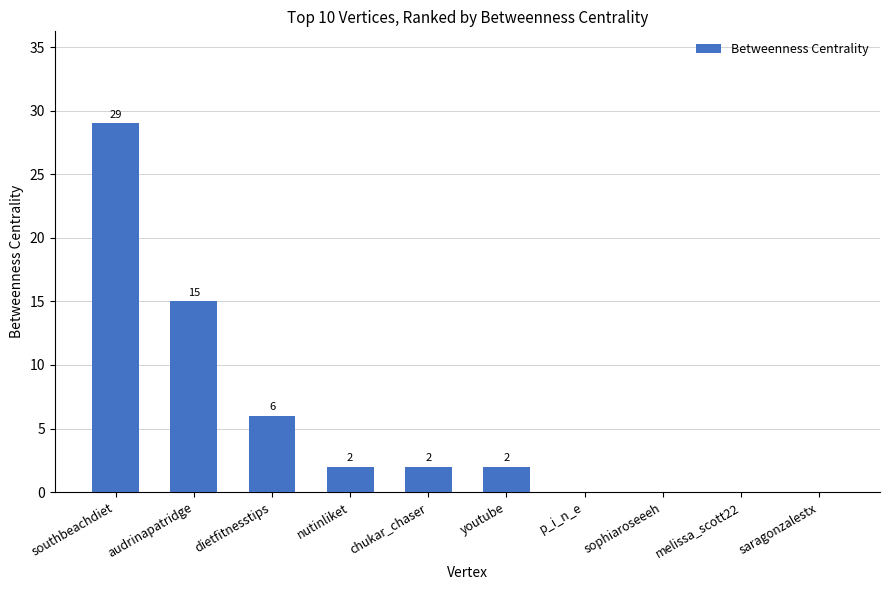

What is the sum of all values?

56